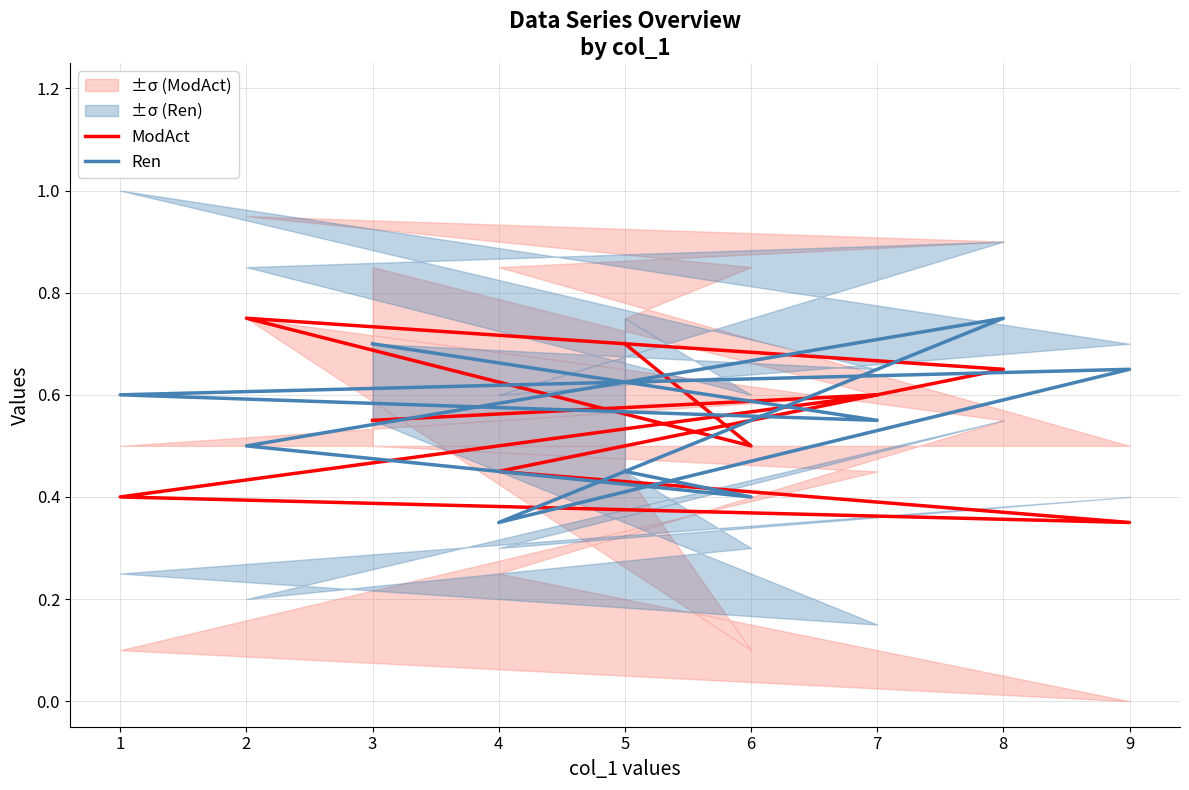

True or false: ModAct and Ren cross at least once.

True